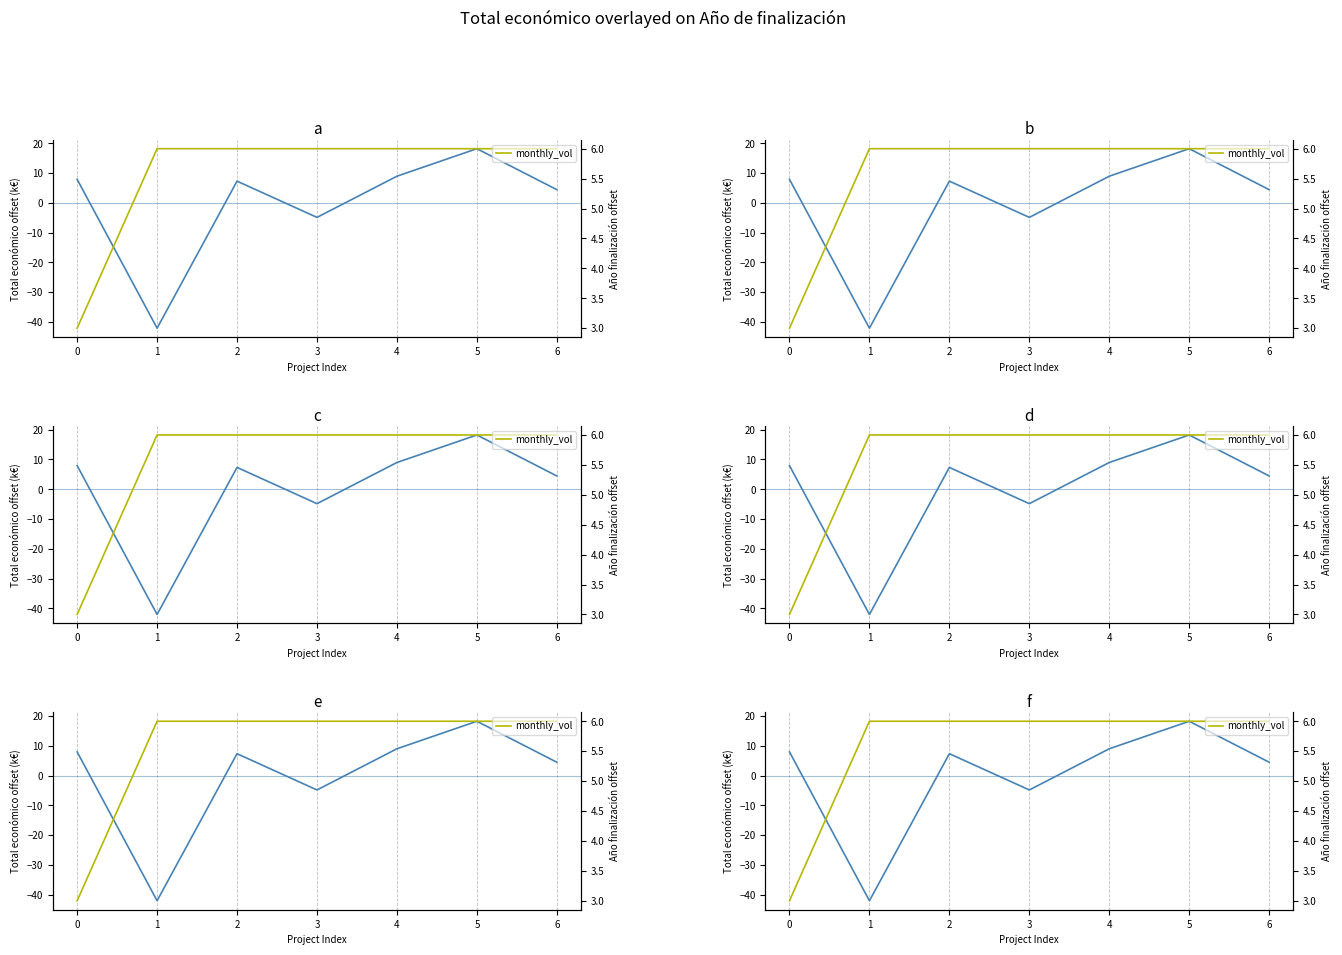

Where is Total económico nearest to the value -11?

3